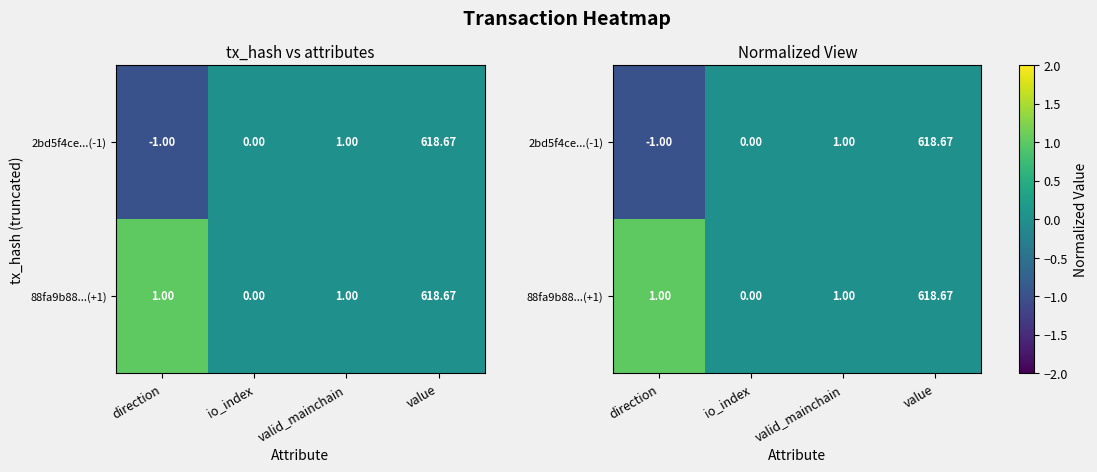

How many categories are shown in the chart?

4